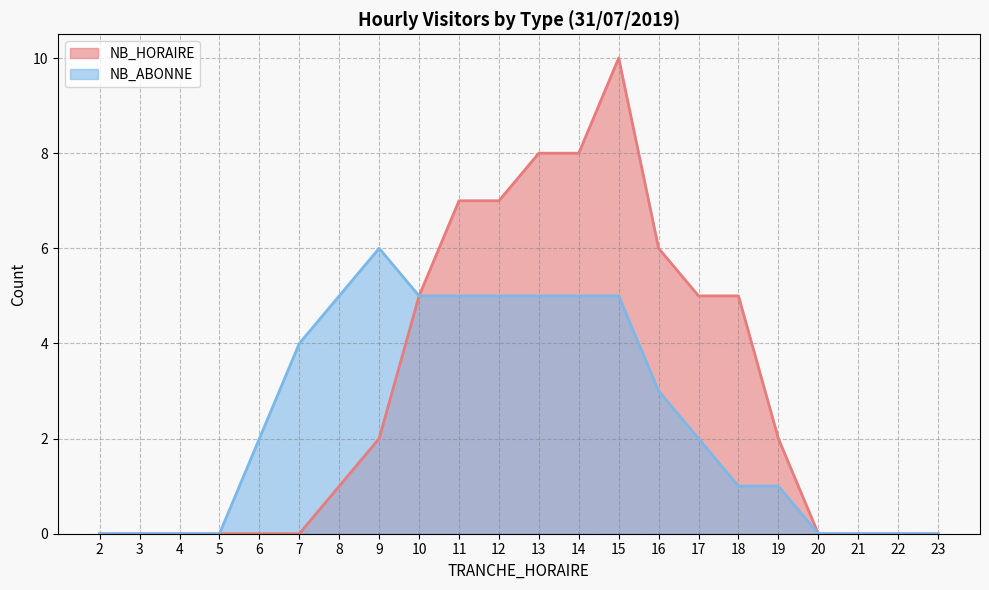

In NB_ABONNE, how many points are higher than both neighbors (excluding endpoints)?

1